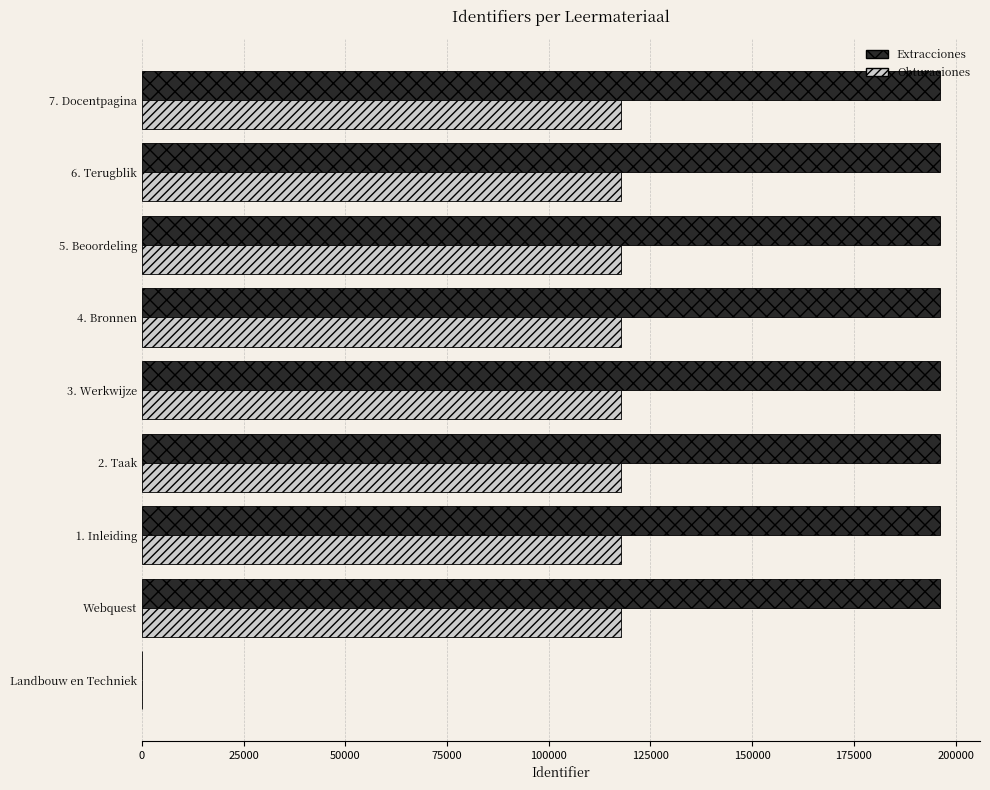

Is the value of Obturaciones at Webquest greater than the value of Extracciones at 7. Docentpagina?

No